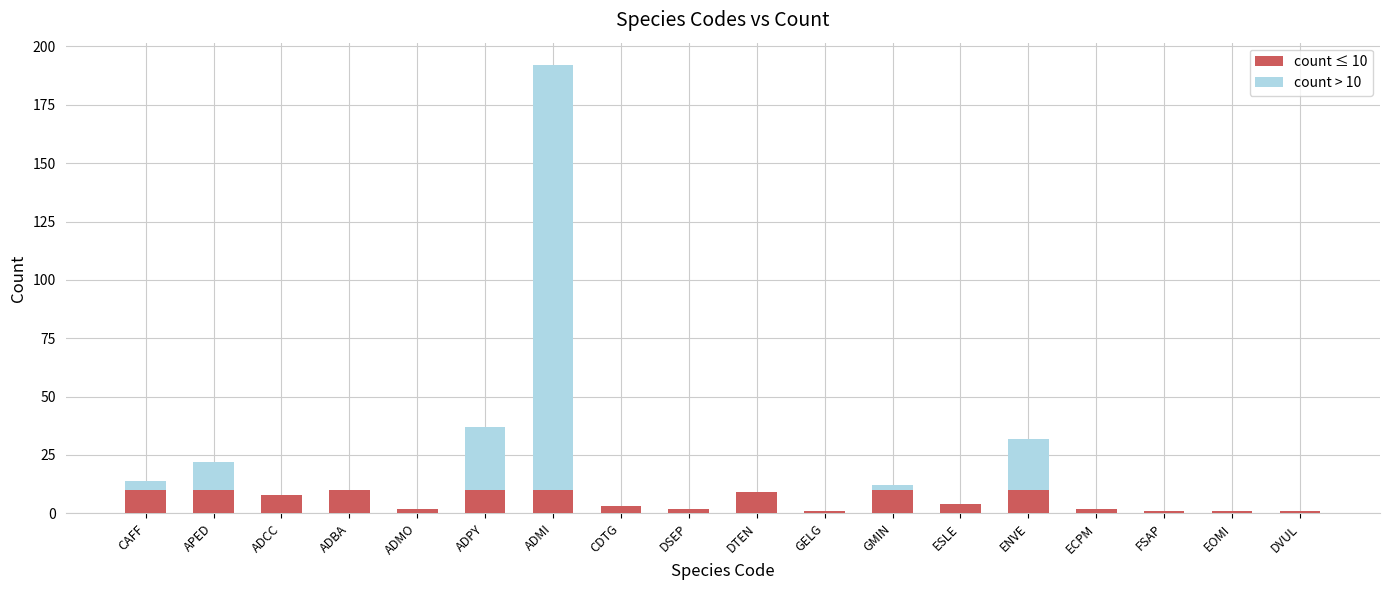

At which category is the sum across all series the highest?

ADMI